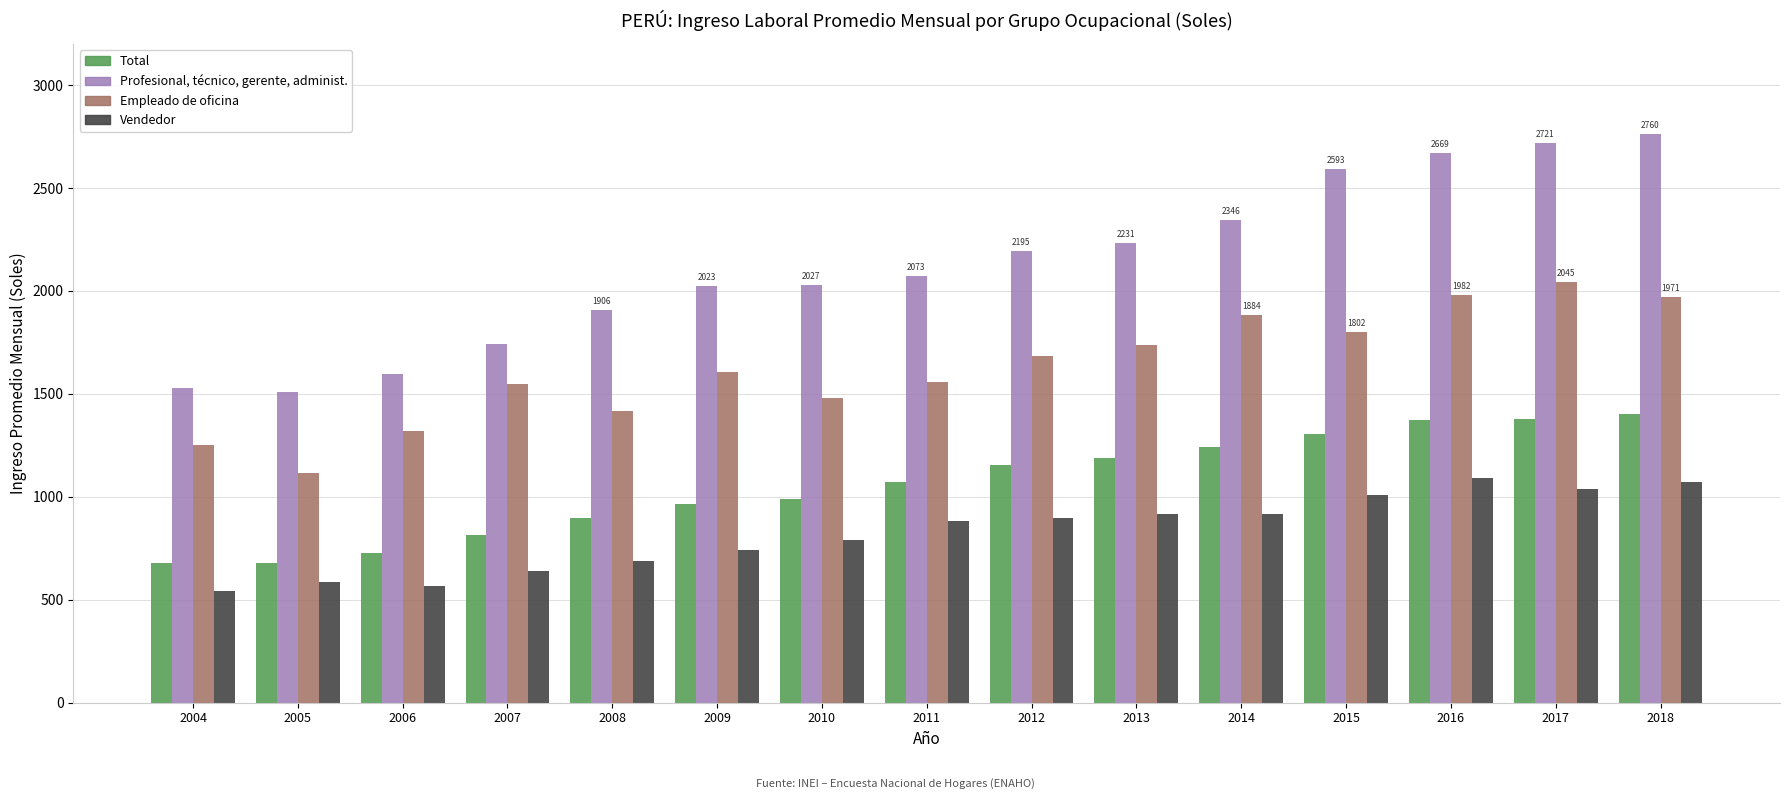

Does the chart contain any negative values?

No